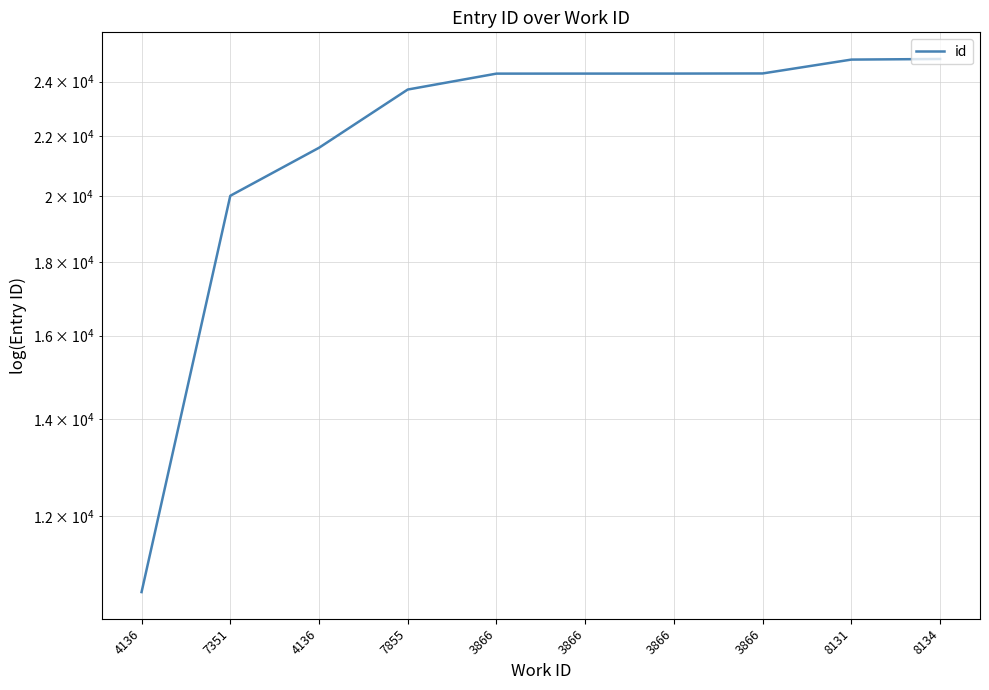

How many values are below 24314?

5